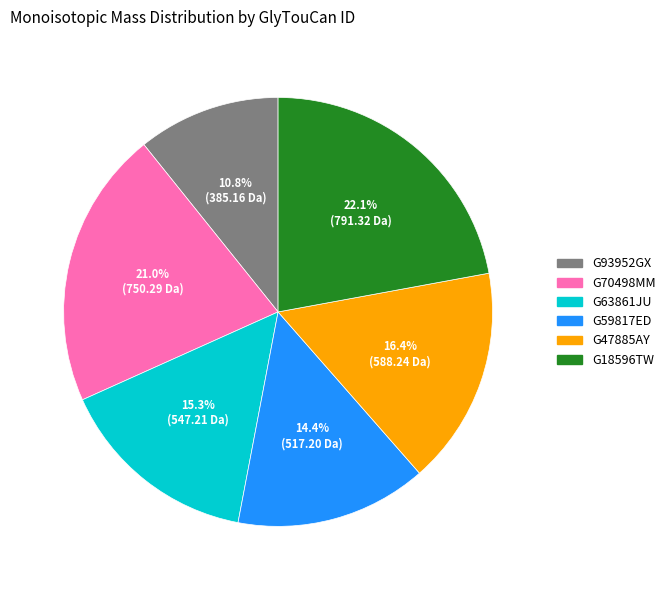

Count the number of slices in the pie.

6